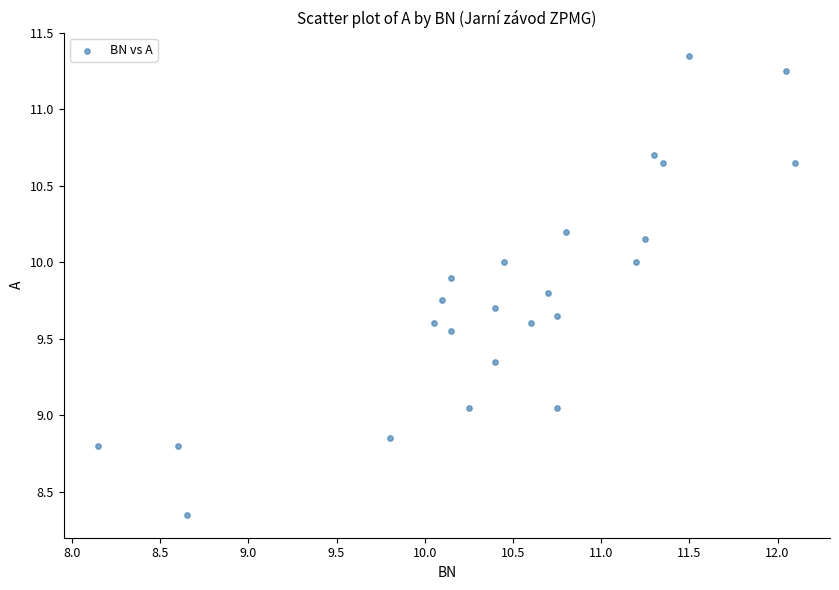

What is the range of Y values (max minus min)?

3.0